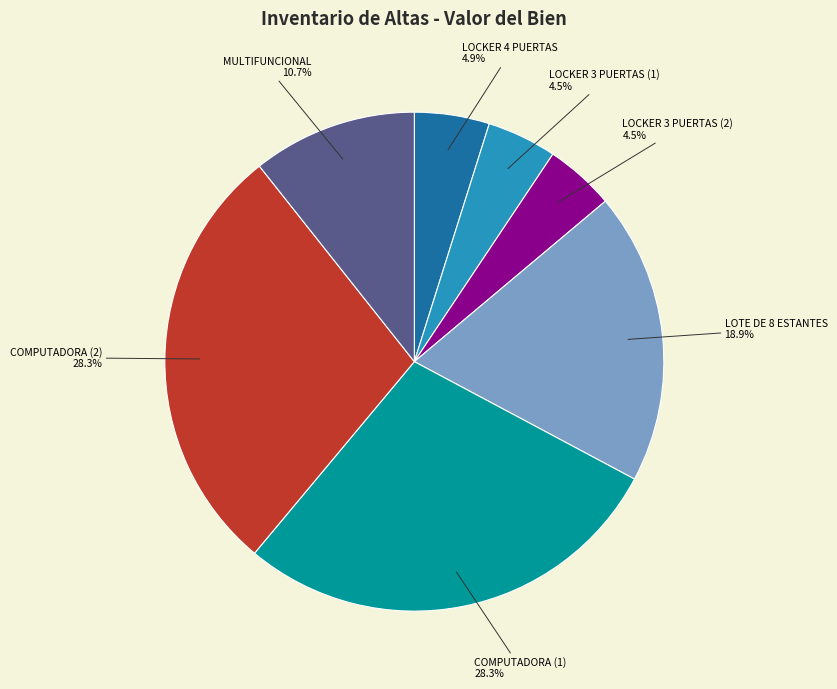

Is there any slice that represents more than half of the pie?

No